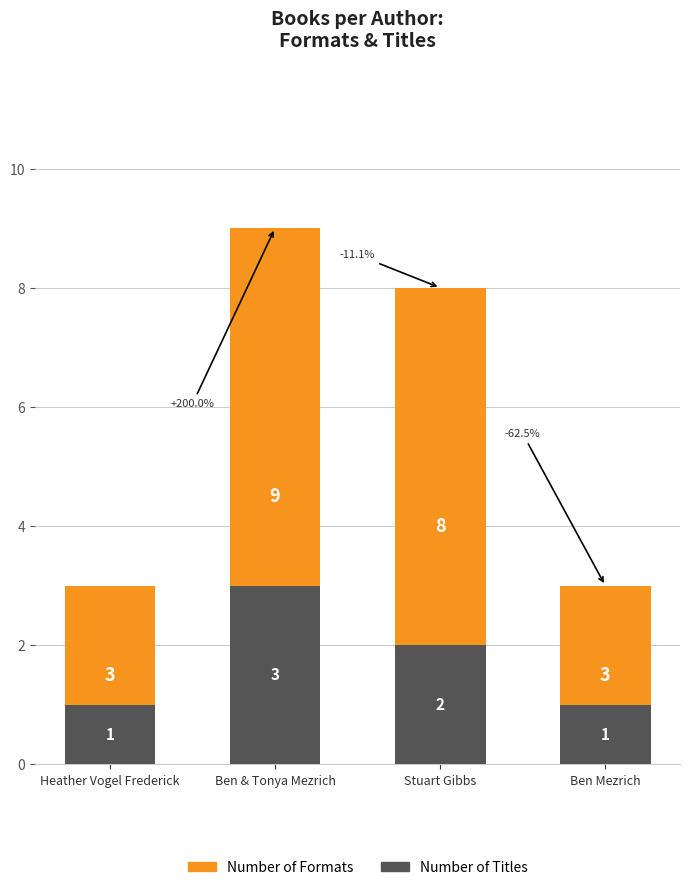

What is the label of the 1st bar from the left?

Heather Vogel Frederick